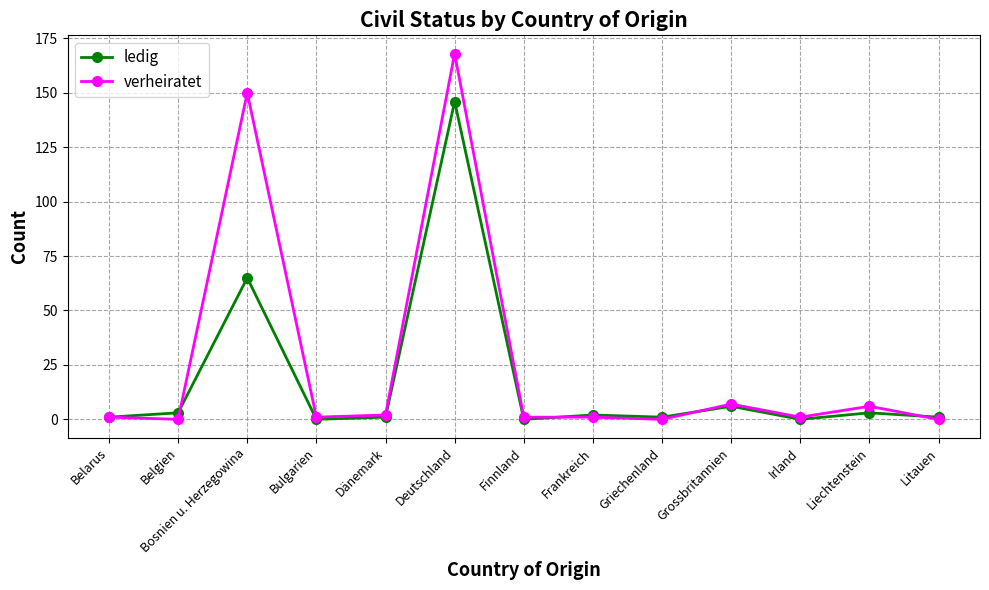

Which series changed the most between Deutschland and Irland?

verheiratet